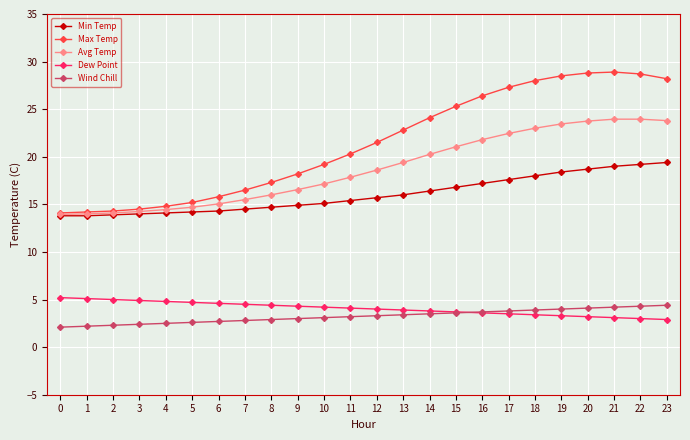

What is the greatest value displayed?

28.9